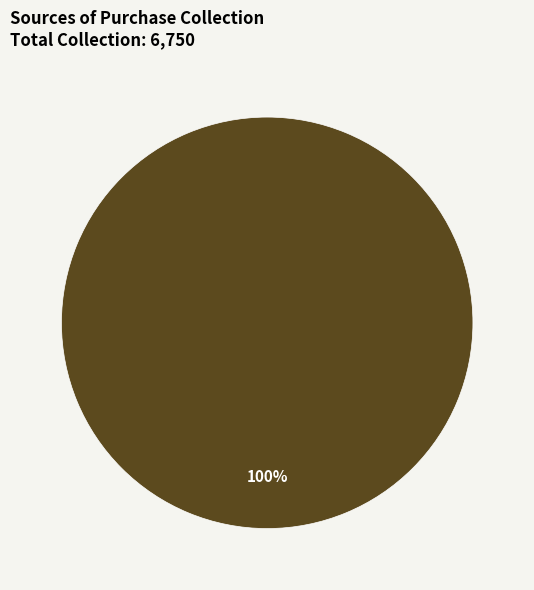

Count the number of slices in the pie.

1